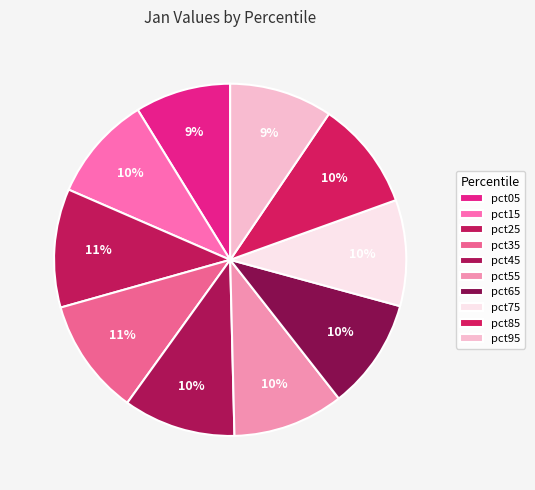

To the nearest percent, what is the average slice percentage?

10%